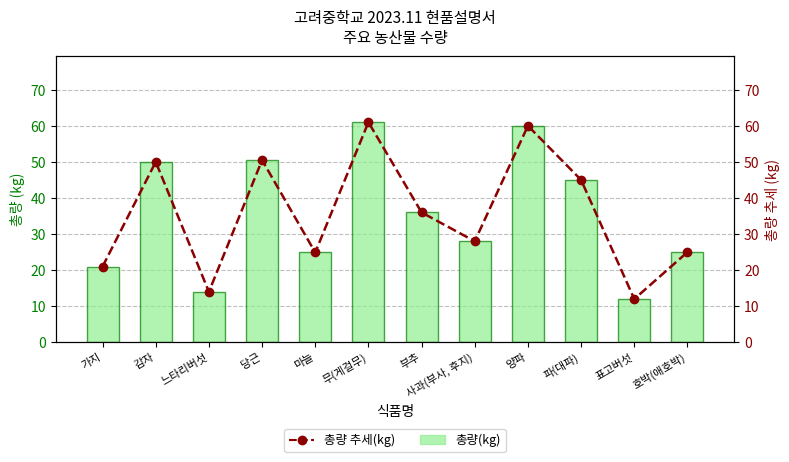

Reading right to left, extract all data points from this chart.

총량(kg): 호박(애호박)=25.0	표고버섯=12.0	파(대파)=45.0	양파=60.0	사과(부사, 후지)=28.0	부추=36.0	무(게걸무)=61.0	마늘=24.9	당근=50.5	느타리버섯=14.0	감자=50.0	가지=21.0
총량 추세(kg): 호박(애호박)=25.0	표고버섯=12.0	파(대파)=45.0	양파=60.0	사과(부사, 후지)=28.0	부추=36.0	무(게걸무)=61.0	마늘=24.9	당근=50.5	느타리버섯=14.0	감자=50.0	가지=21.0